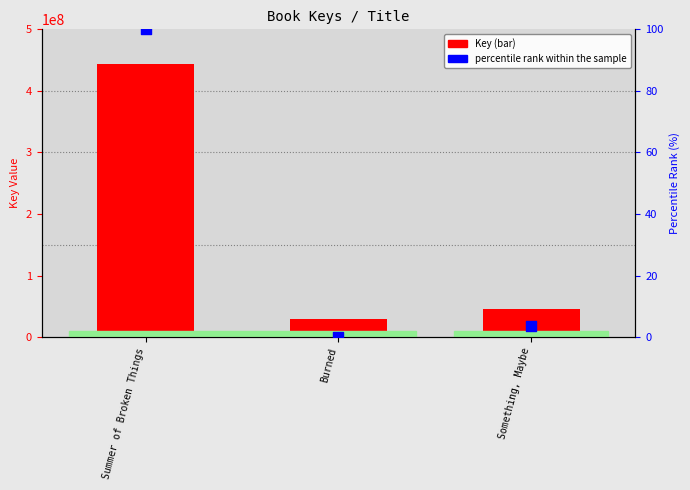

What are all the series names shown in the legend?

Key, percentile rank within the sample